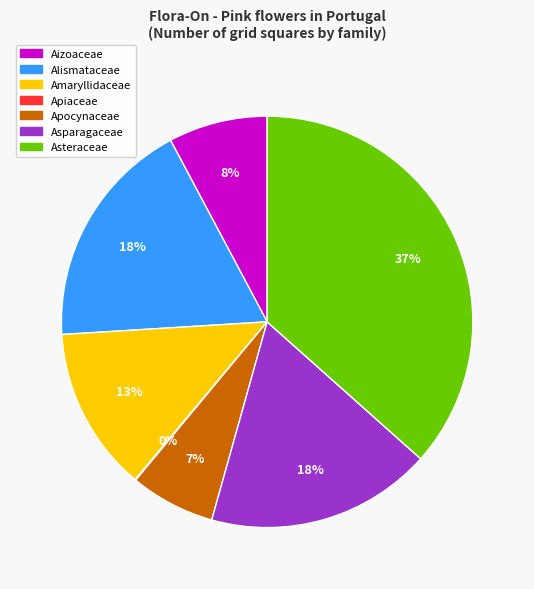

To the nearest percent, what is the average slice percentage?

14%